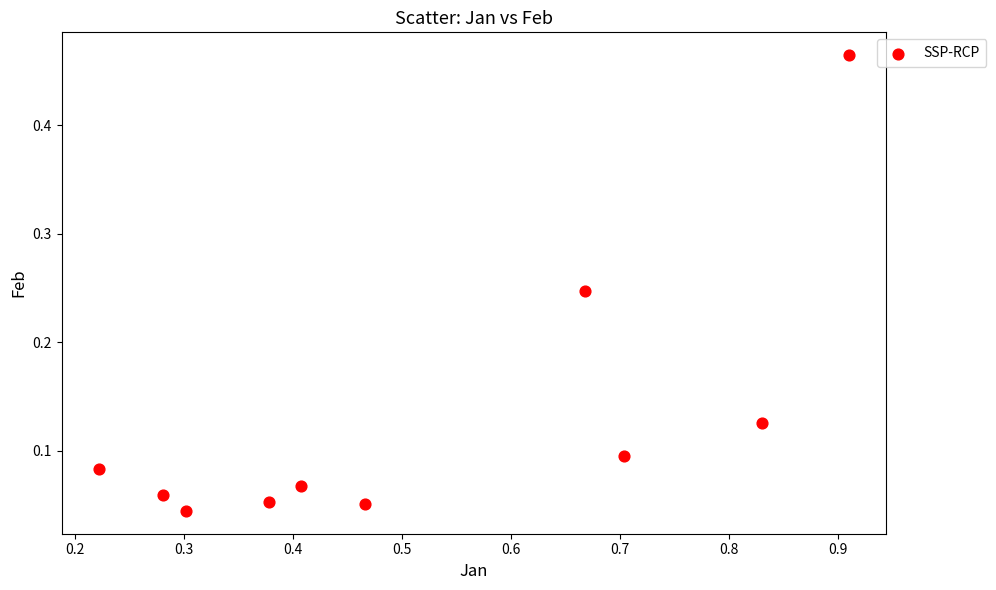

What is the range of X values (max minus min)?

0.7